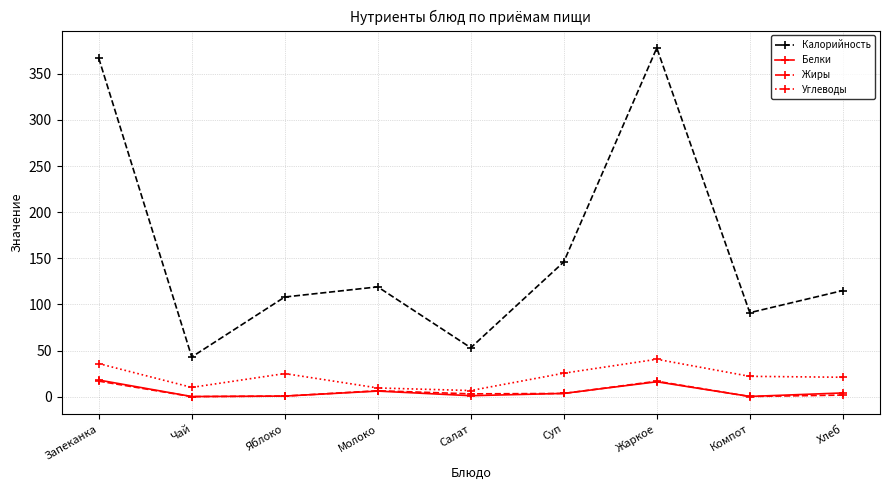

Which series has the widest spread of values?

Калорийность